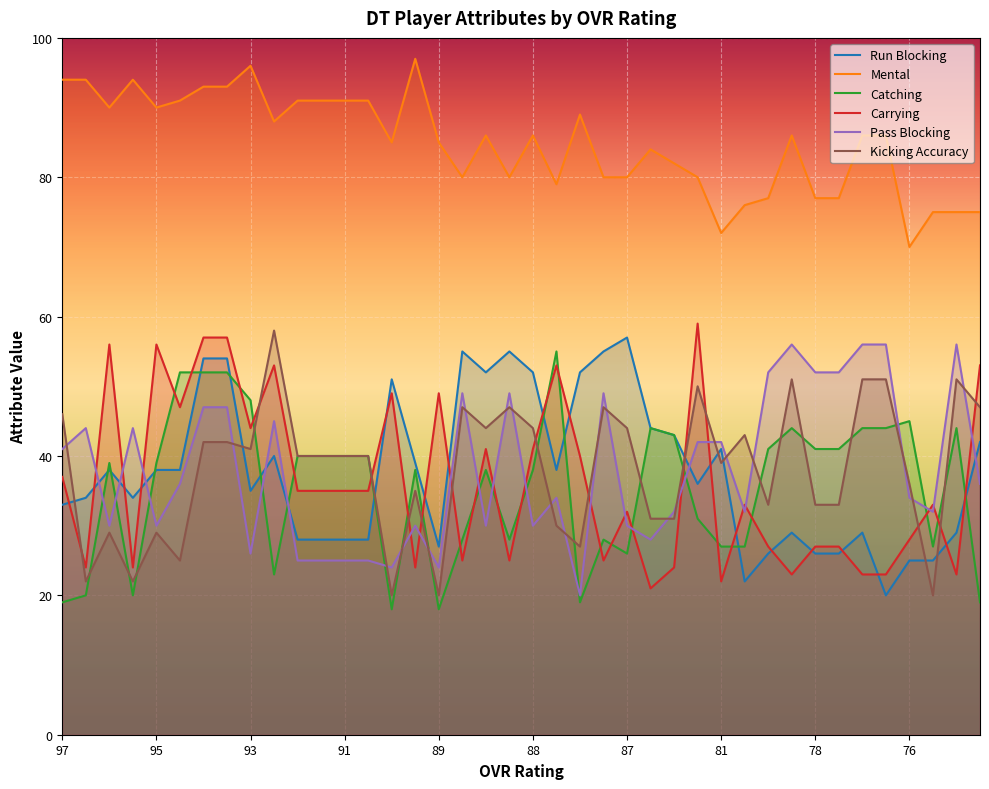

What is the minimum value for Run Blocking?

20